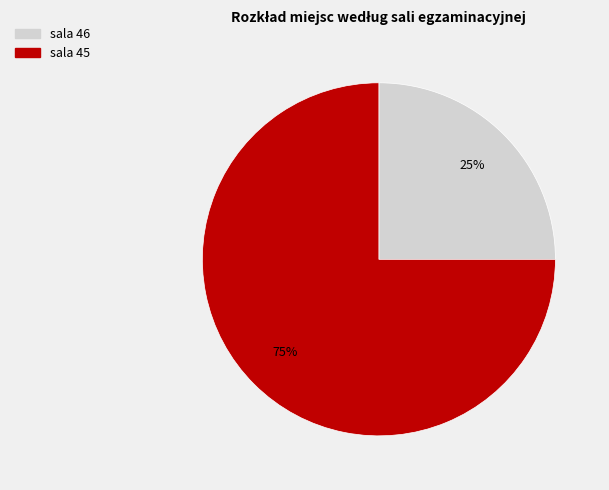

How many slices are in this pie chart?

2